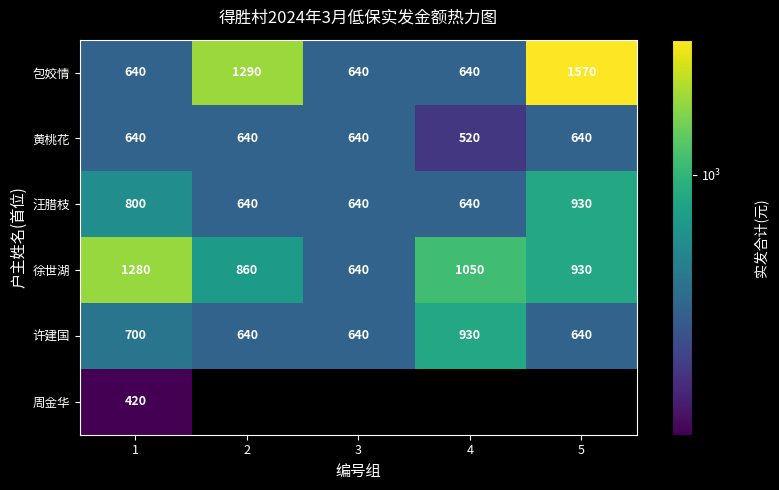

Where is 周金华 nearest to the value 420?

1